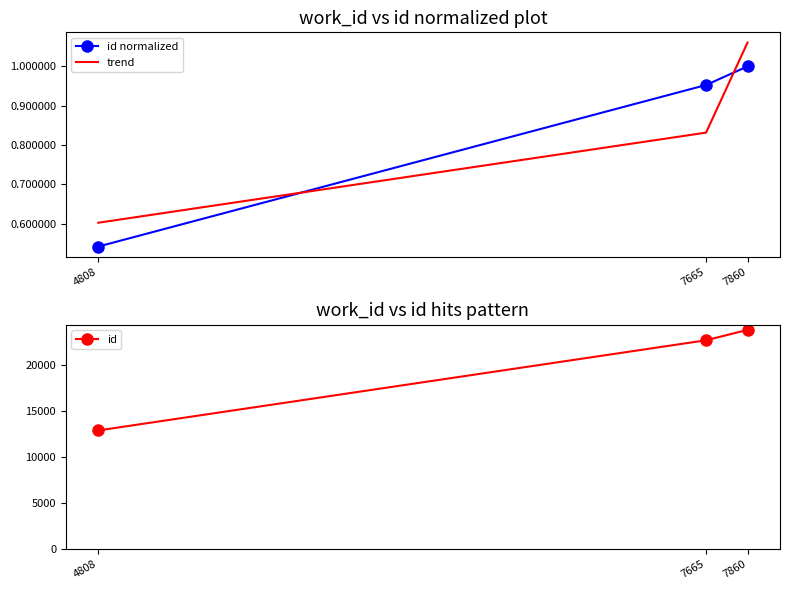

How many series are shown in this chart?

3